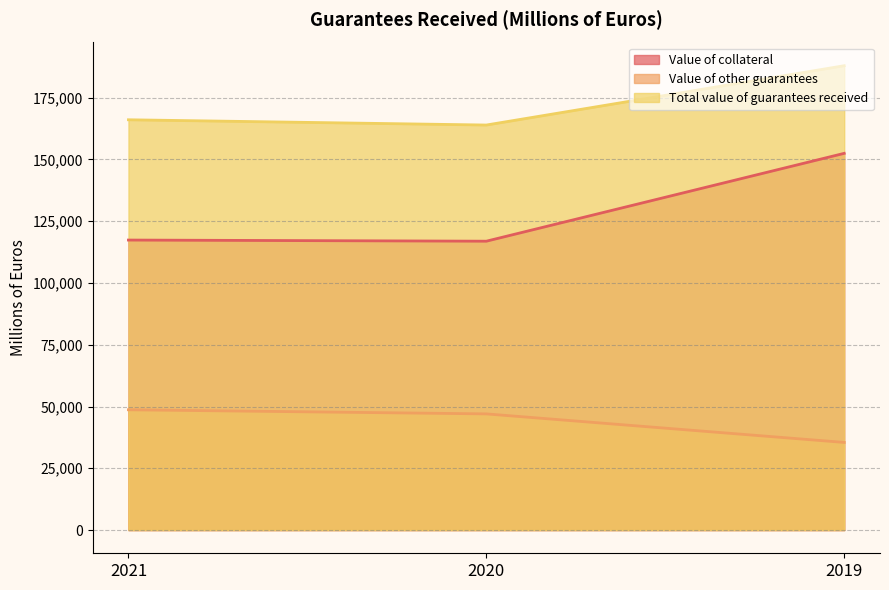

Reading right to left, what are all the values shown in this chart?

Value of collateral: 152454	116900	117362
Value of other guarantees: 35464	47012	48680
Total value of guarantees received: 187918	163912	166042